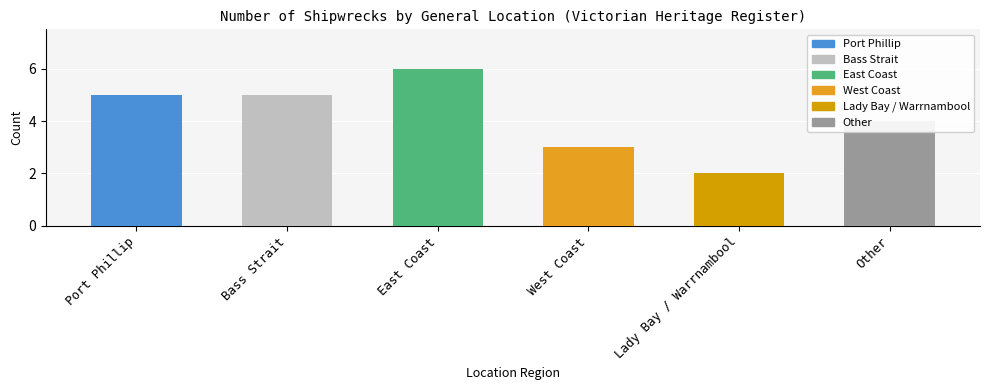

What position from the right is East Coast?

4